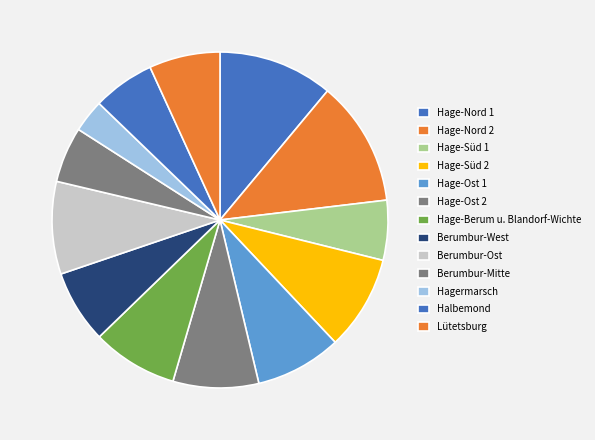

Is there any slice that represents more than half of the pie?

No